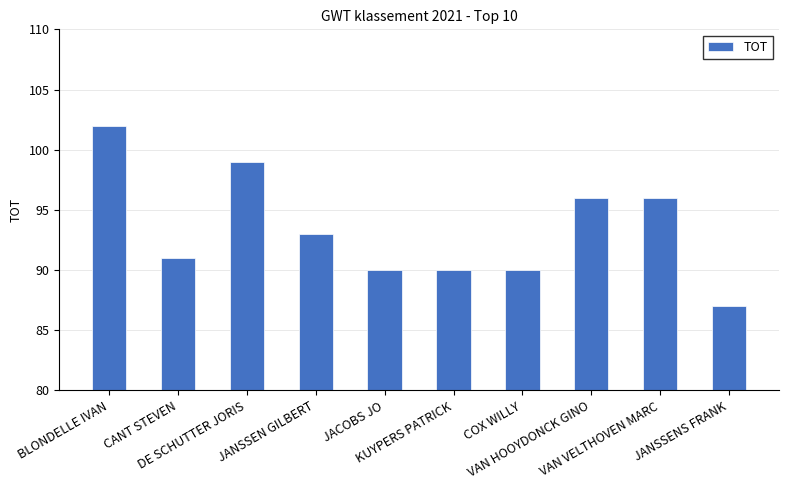

Count the number of categories in the chart.

10